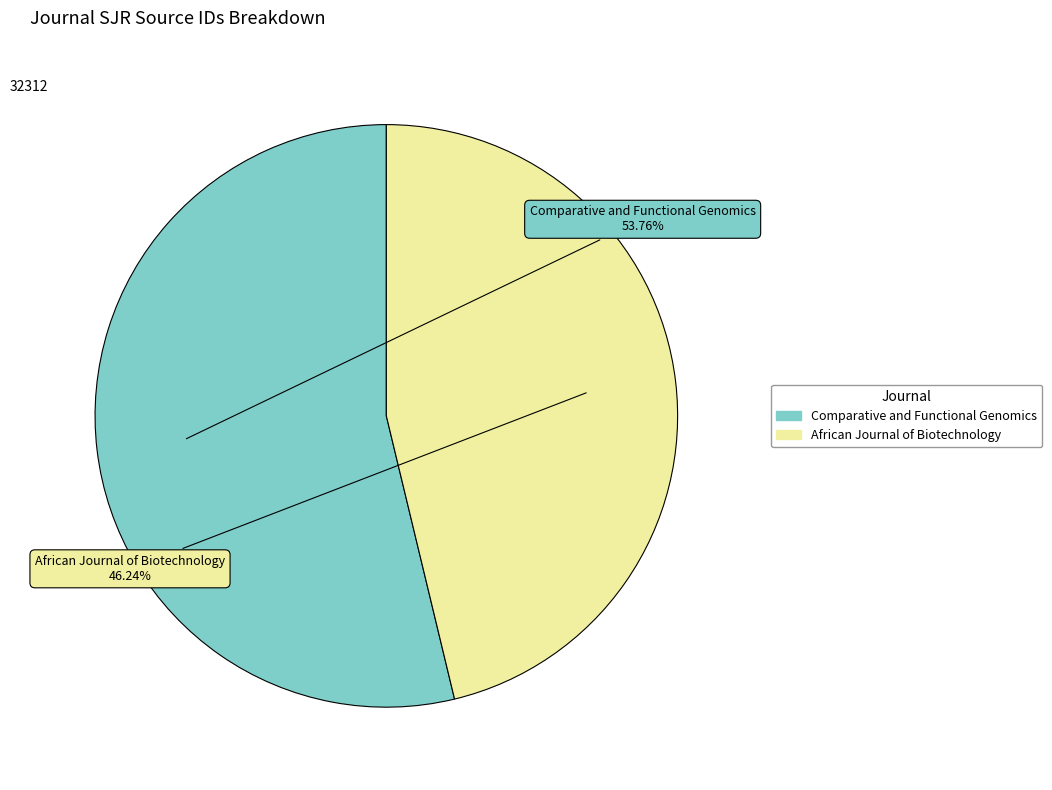

What is the majority slice?

Comparative and Functional Genomics